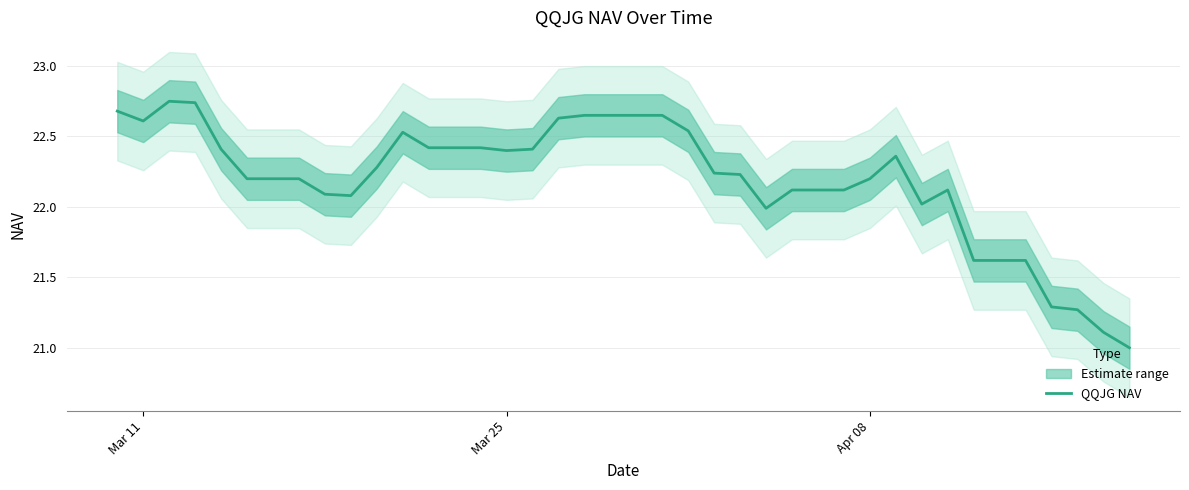

How many interior local valleys (lower than both neighbors) does the data have?

5